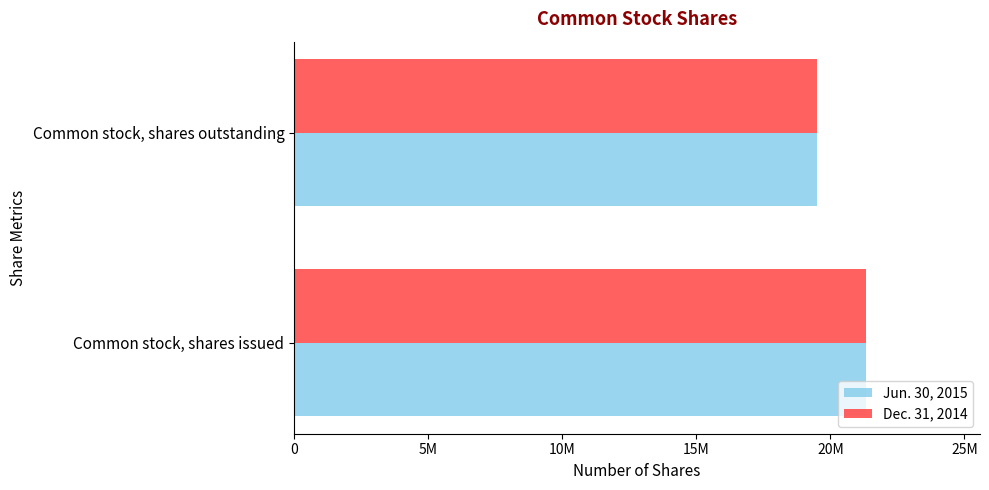

What are all the series names shown in the legend?

Jun. 30, 2015, Dec. 31, 2014